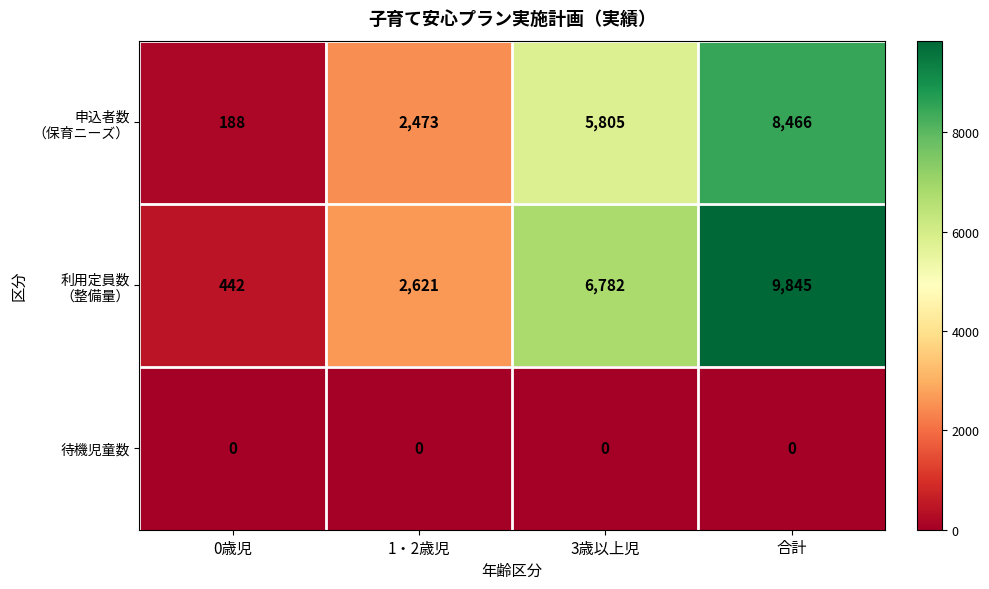

Which label corresponds to the largest value in the chart?

合計